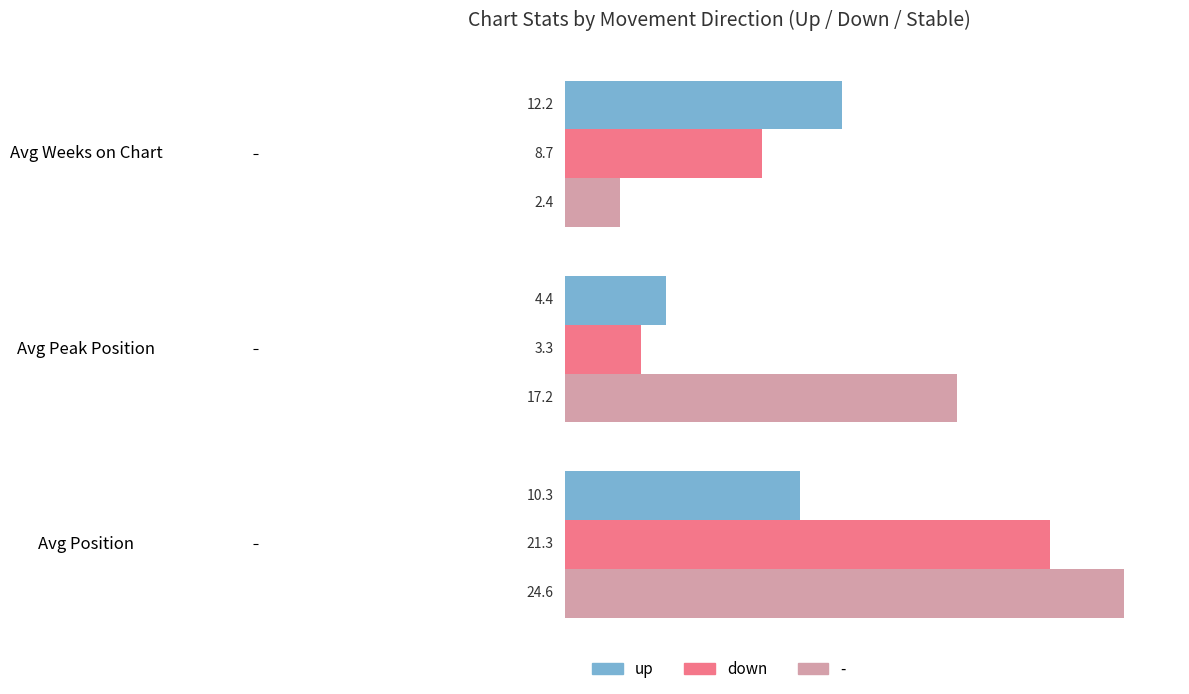

How many values in the up series exceed 10?

2